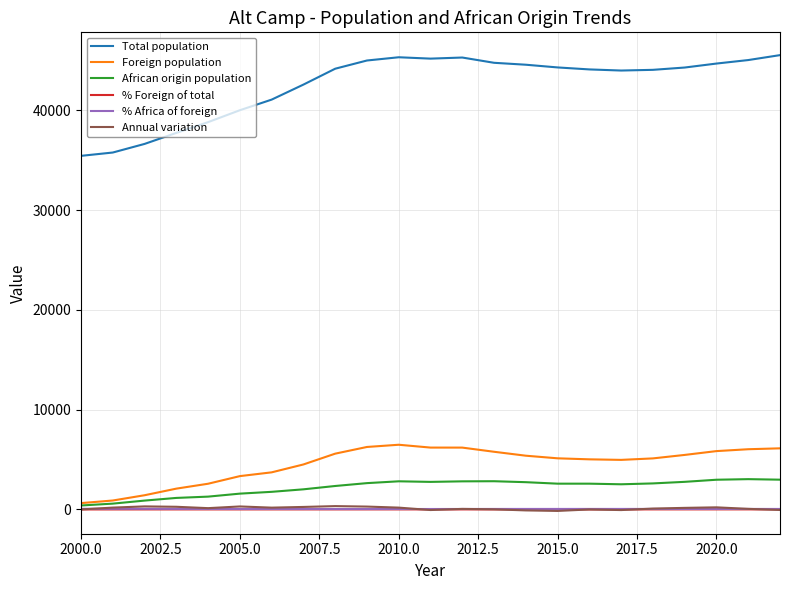

True or false: Total population and African origin population cross at least once.

False